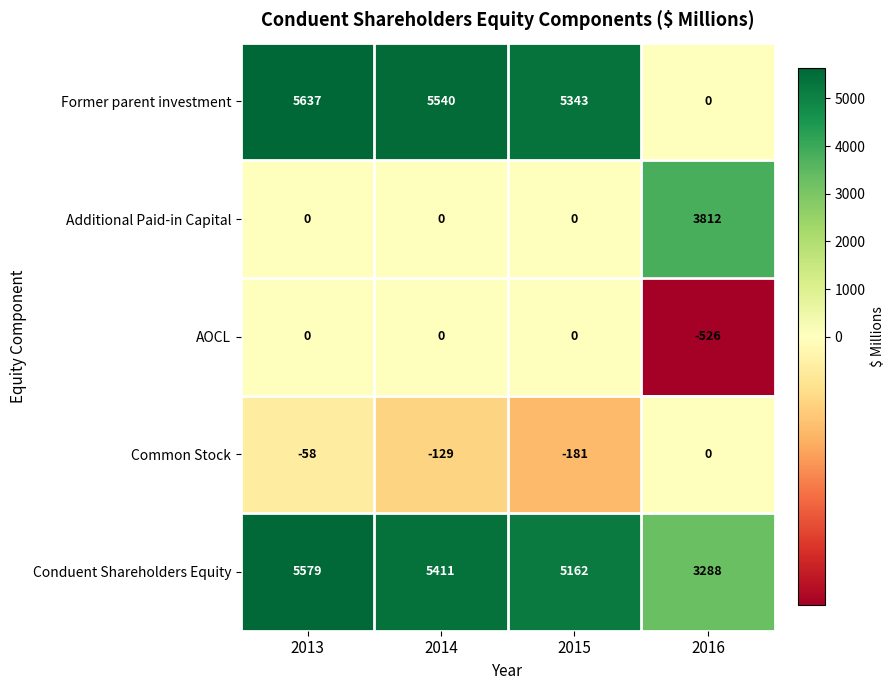

How many series are shown in this chart?

5